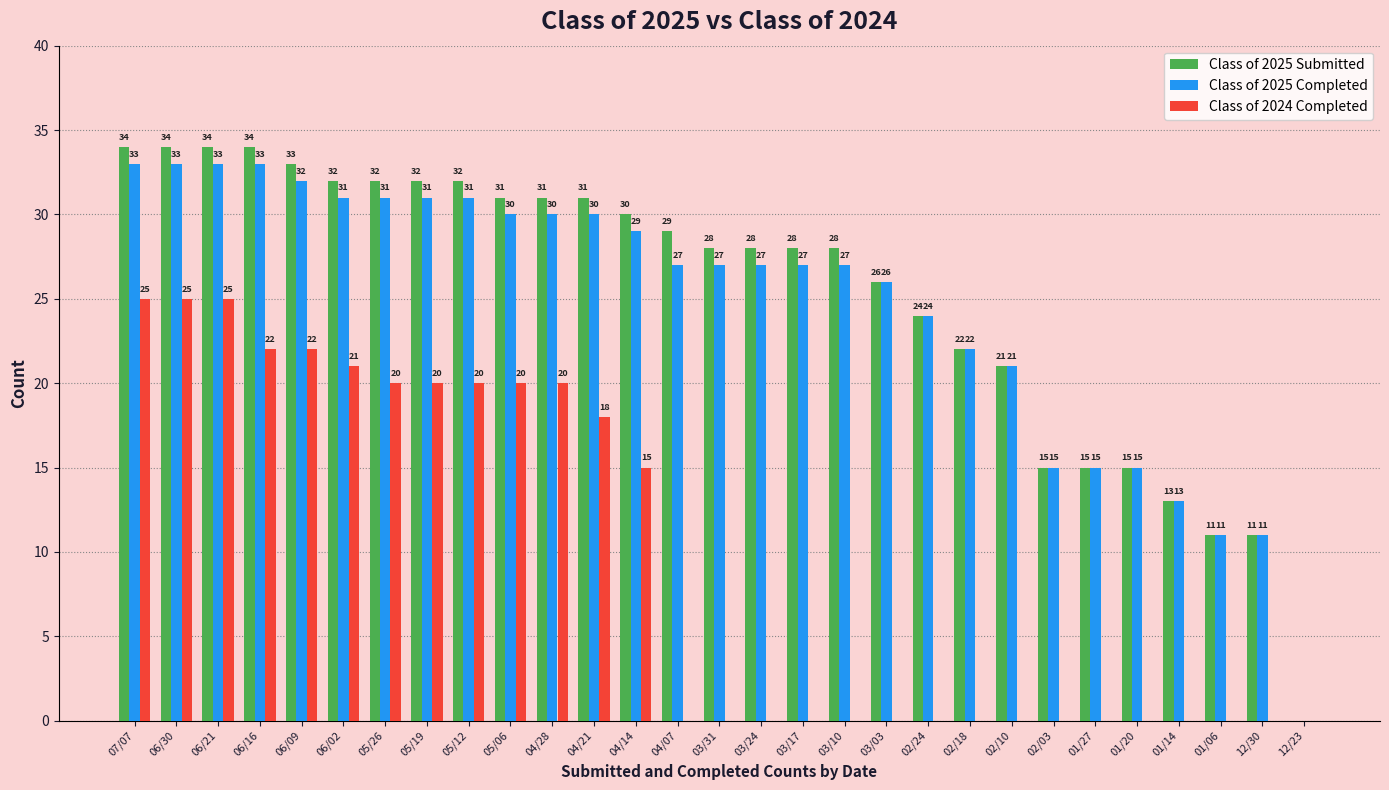

What is the total value across all series at 02/18?

44